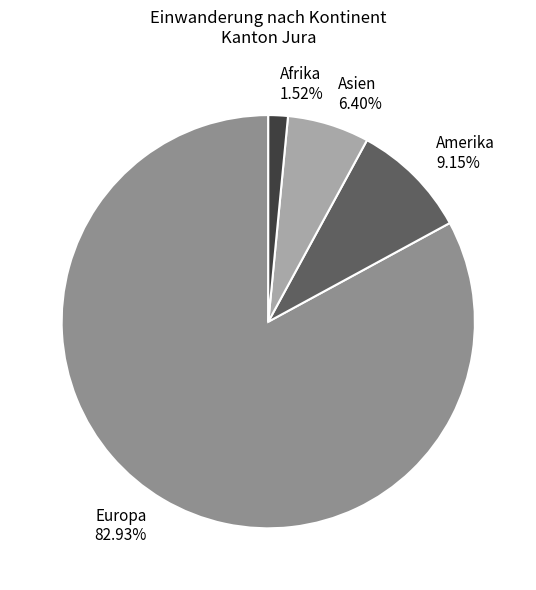

Combined, do Amerika and Europa account for over 50%?

Yes